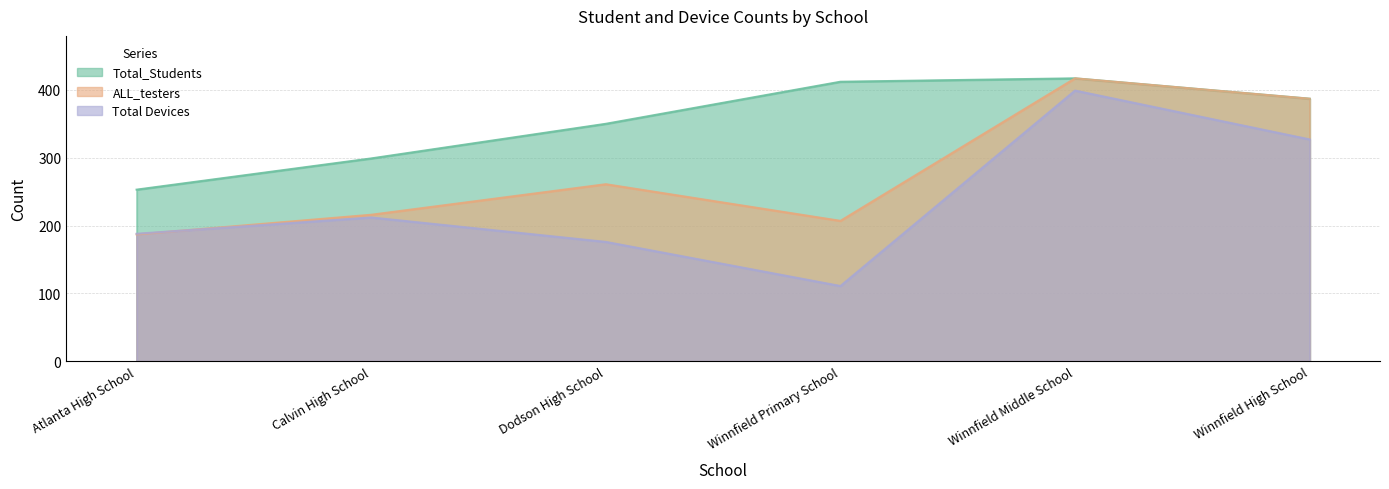

Between which two adjacent categories do ALL_testers and Total Devices first intersect?

Atlanta High School and Calvin High School